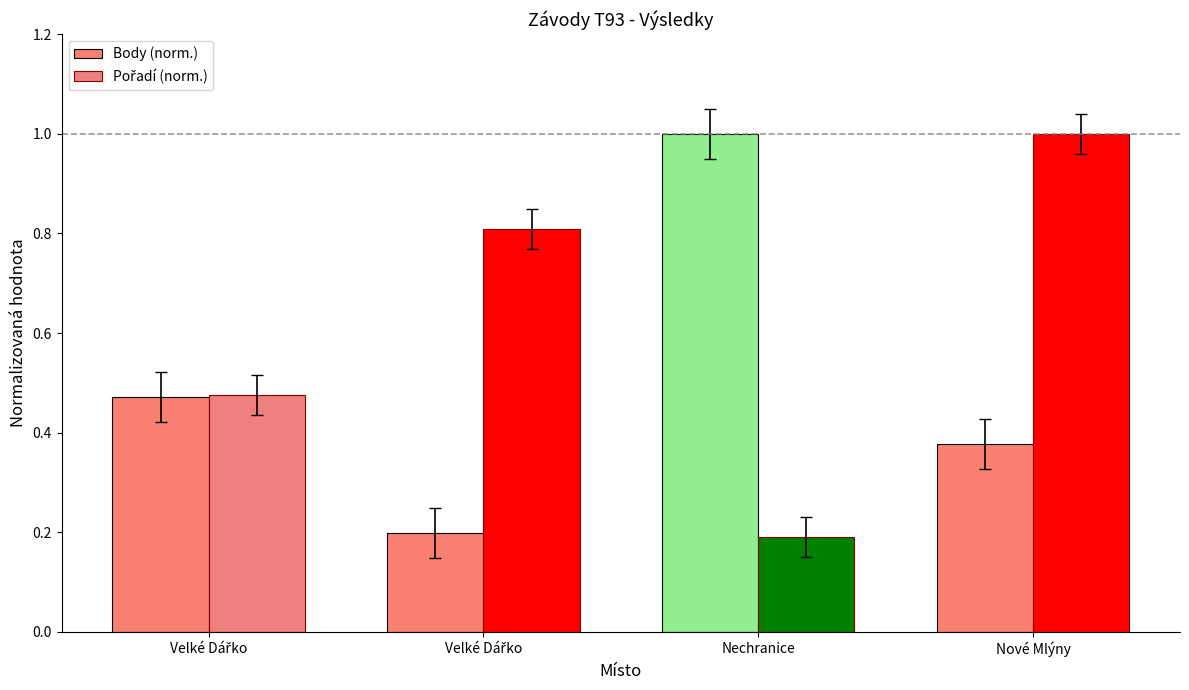

Reading left to right, extract all data points from this chart.

Body (norm.): Velké Dářko=0.5	Velké Dářko=0.2	Nechranice=1.0	Nové Mlýny=0.4
Pořadí (norm.): Velké Dářko=0.5	Velké Dářko=0.8	Nechranice=0.2	Nové Mlýny=1.0